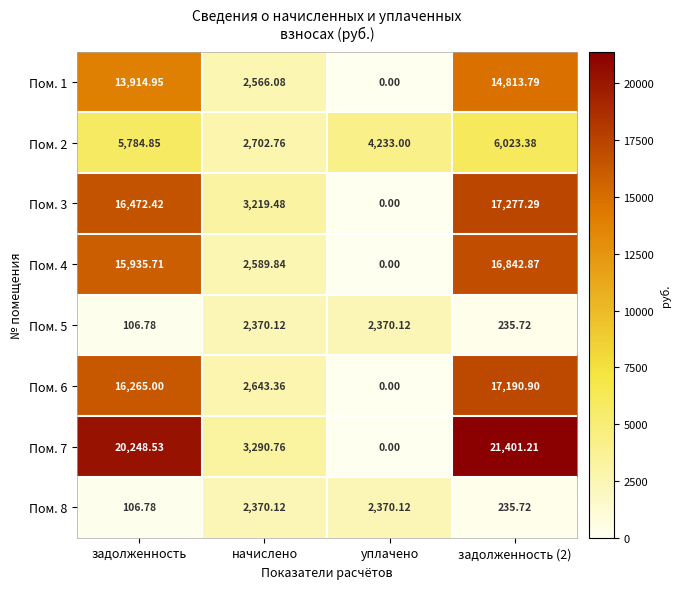

Is the value of Пом. 3 at начислено greater than the value of Пом. 7 at начислено?

No